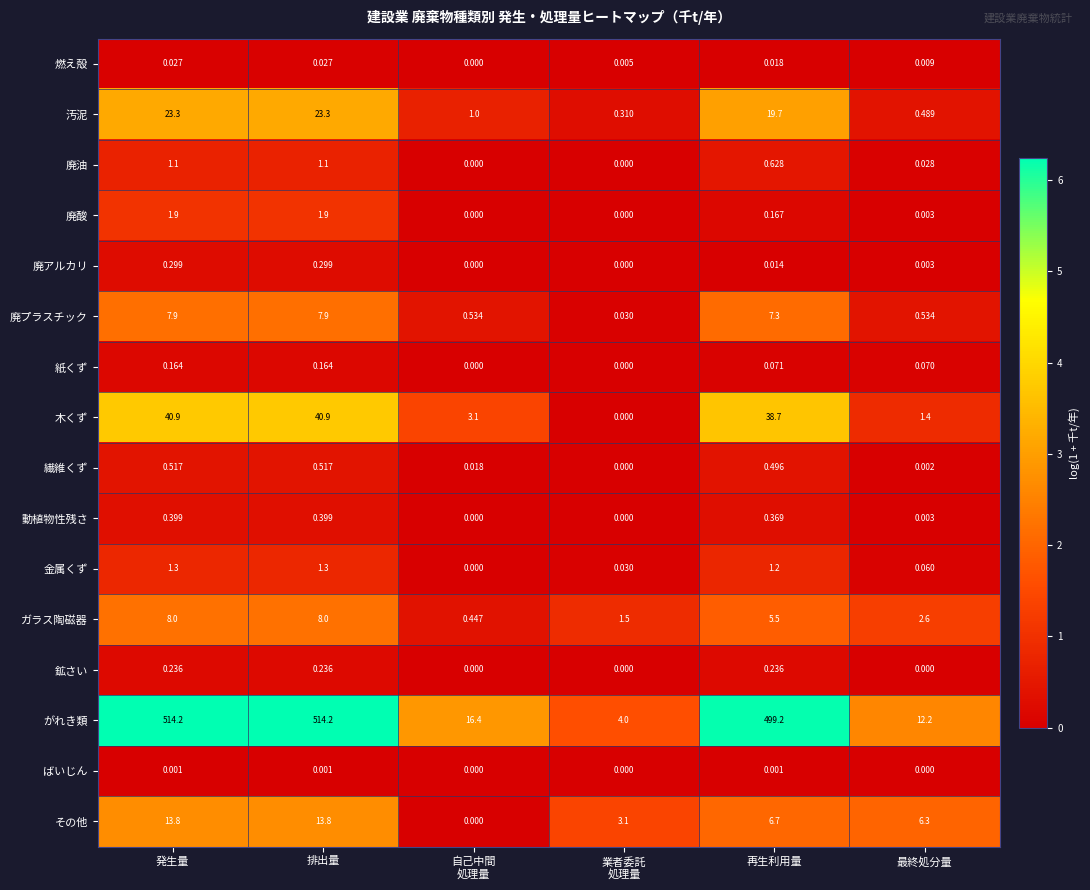

Which series has the largest total across all categories?

がれき類